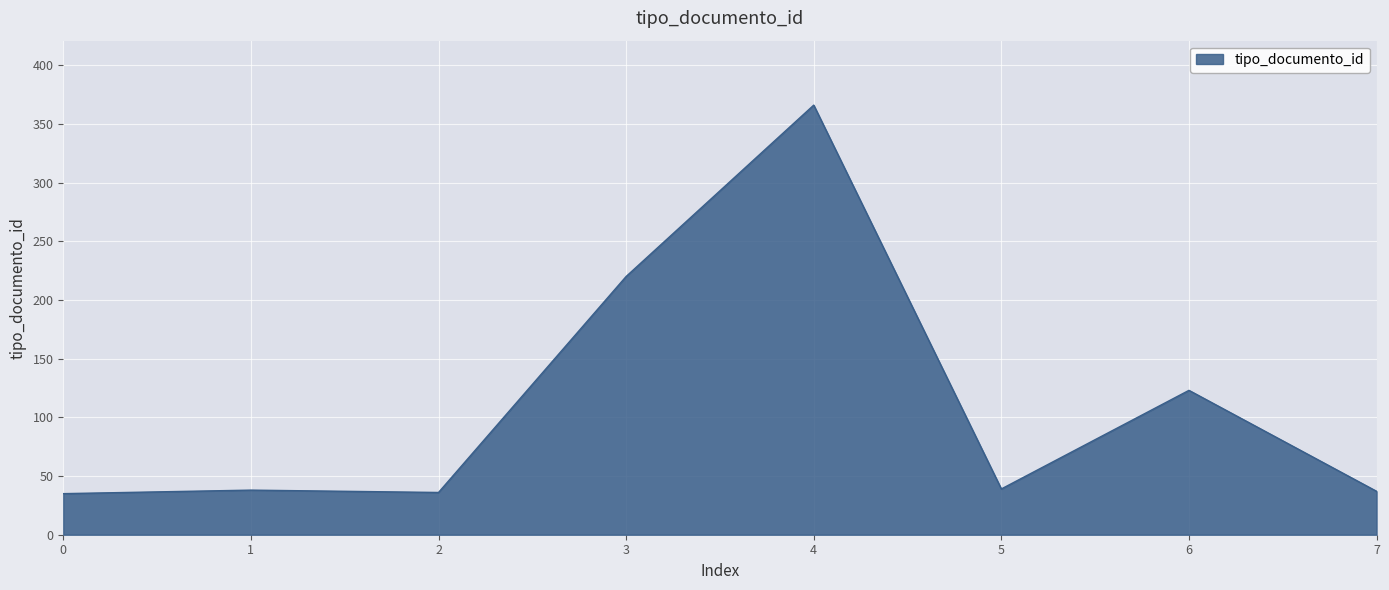

Is it true that the value at 1 is 24?

False